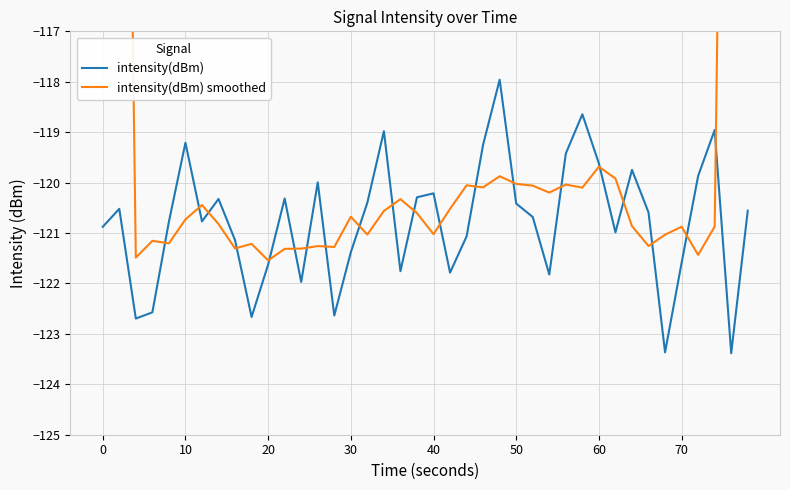

Is it true that intensity(dBm) equals -27.0 at 70?

False